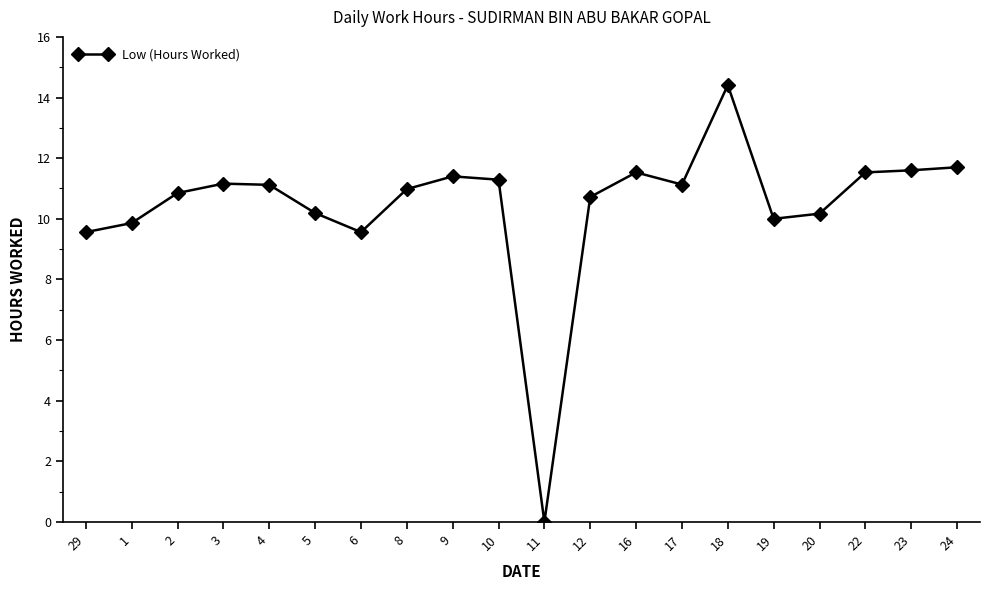

What is the label of the 14th point from the right?

6